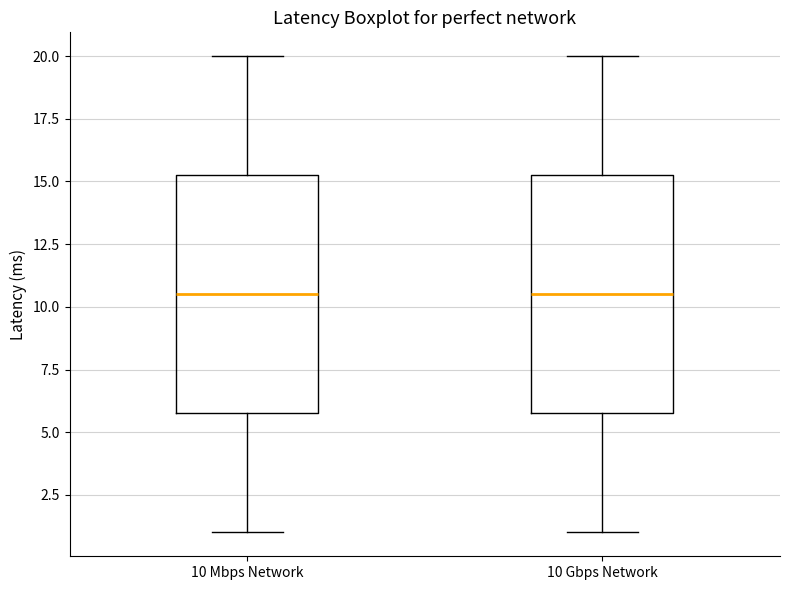

Where does the upper whisker of the box for 10 Mbps Network end on the y-axis? The values are not printed on the chart, so give them approximately, as read against the axis.

20.0